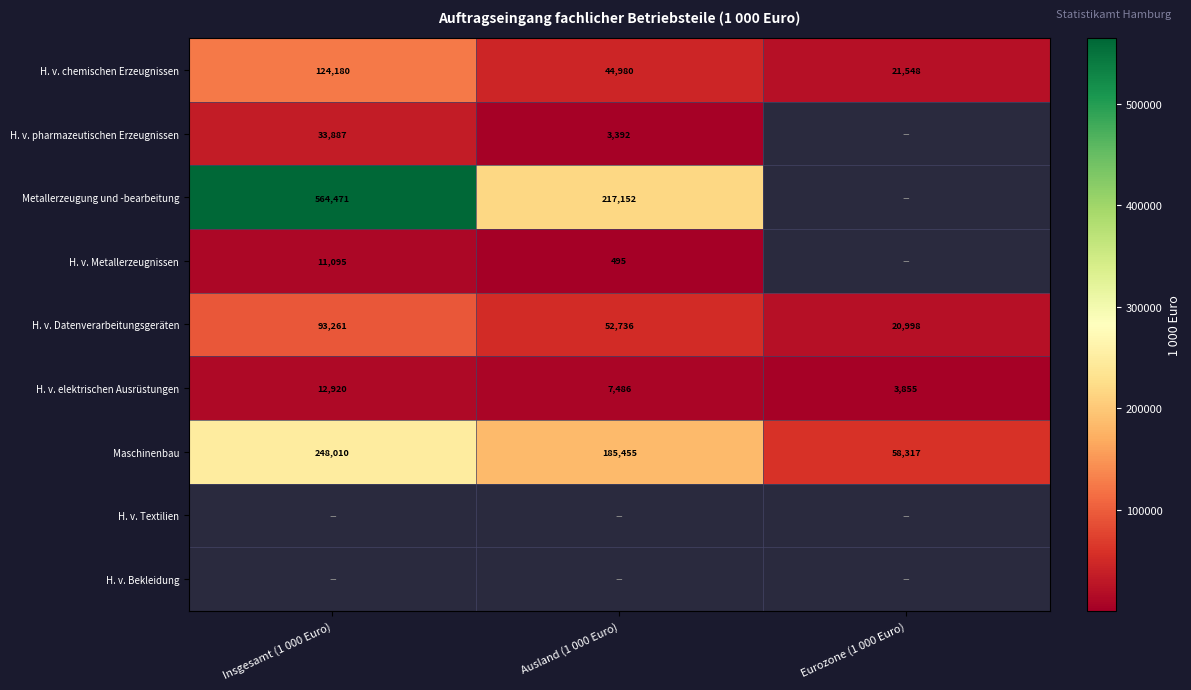

Is the value of H. v. pharmazeutischen Erzeugnissen at Ausland (1 000 Euro) greater than the value of H. v. Datenverarbeitungsgeräten at Insgesamt (1 000 Euro)?

No